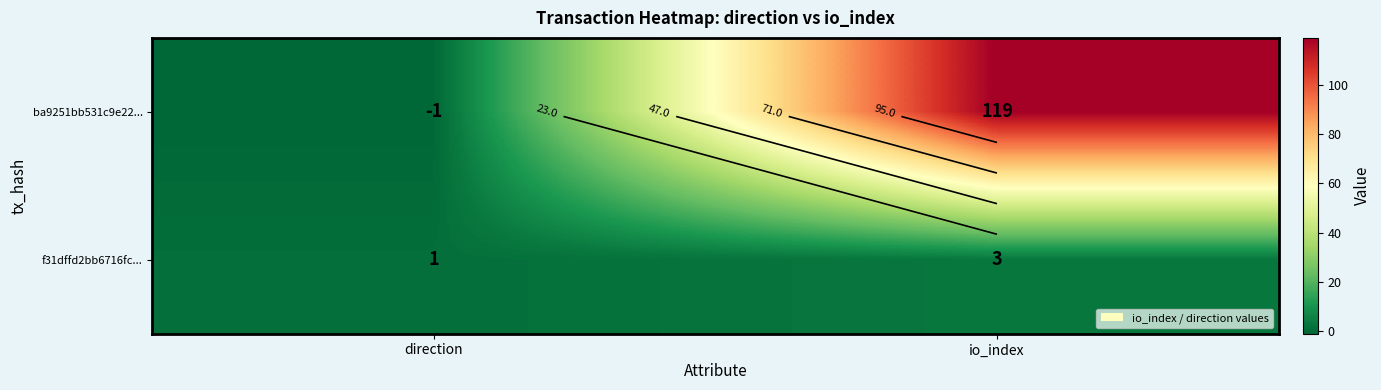

At which label is ba9251bb531c9e22... closest to 59?

direction